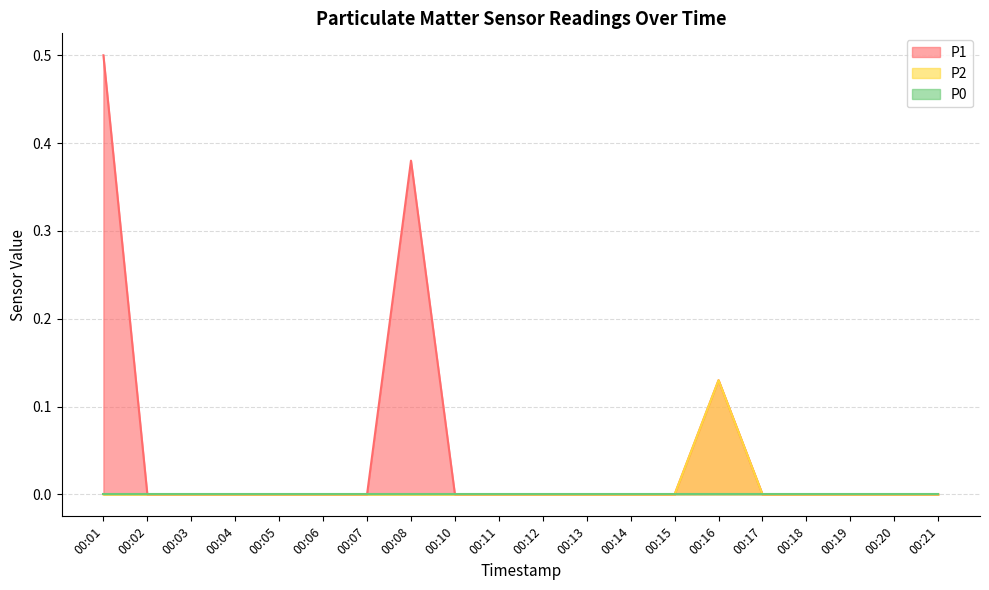

At which label is P2 closest to 0?

00:01